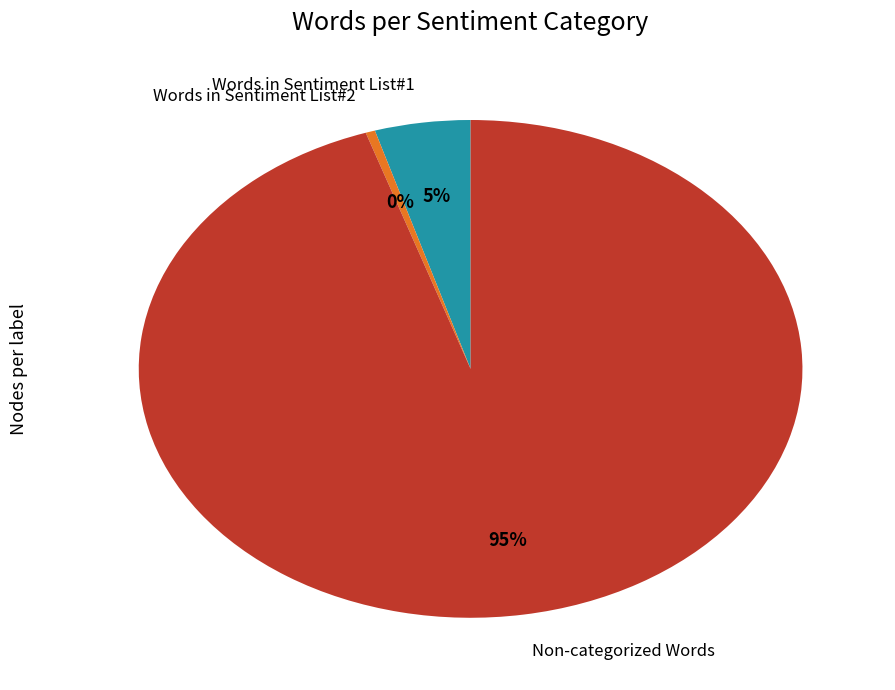

How many segments does this pie chart have?

3